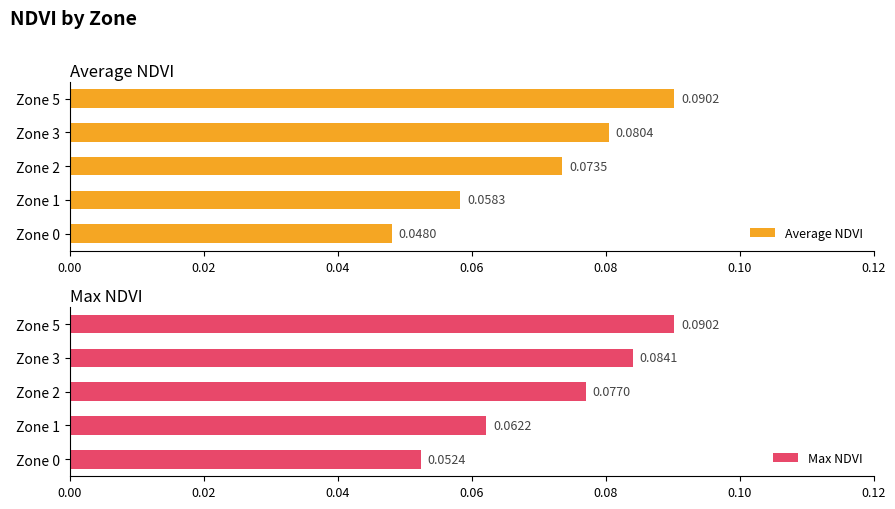

At how many categories does at least one series exceed 0?

5